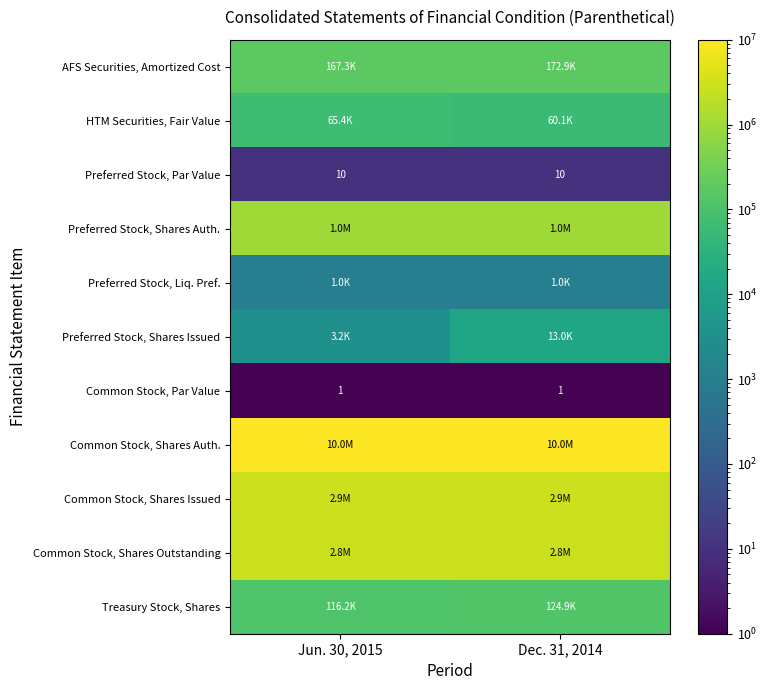

Which label corresponds to the largest value in the chart?

Jun. 30, 2015